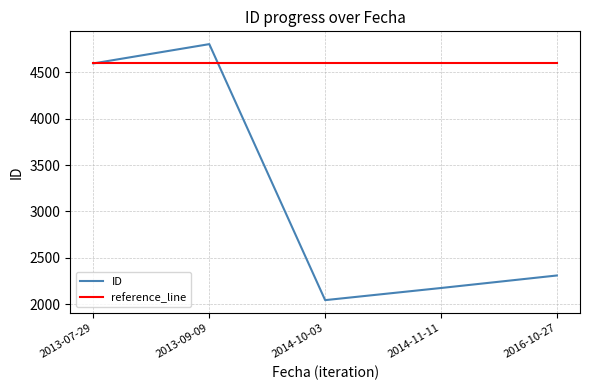

What is the maximum value for ID?

4805